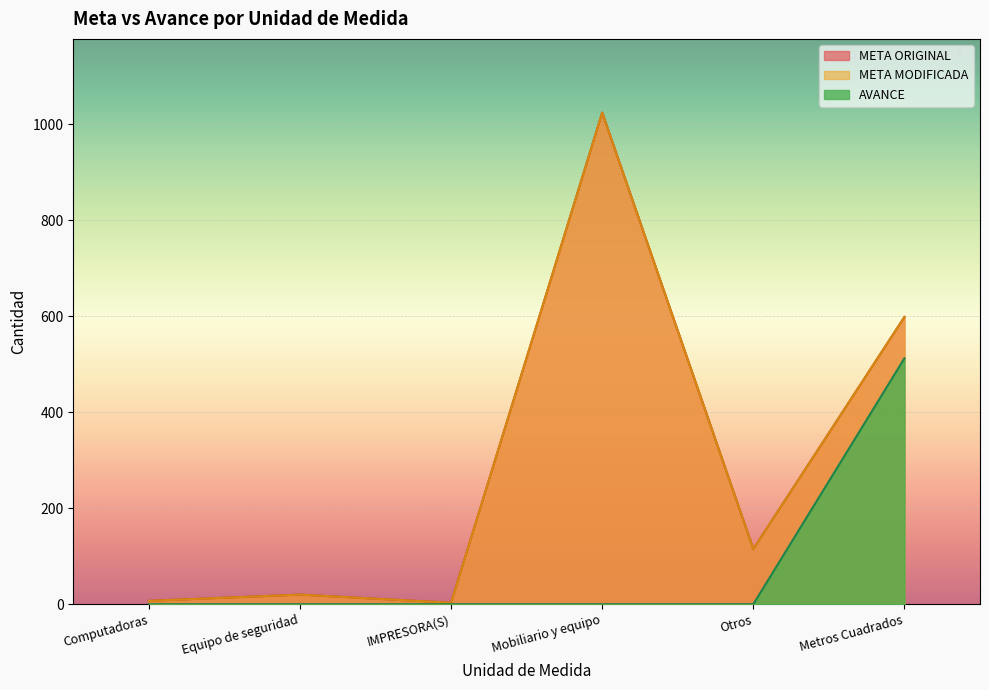

How many data points in AVANCE are above 0?

1